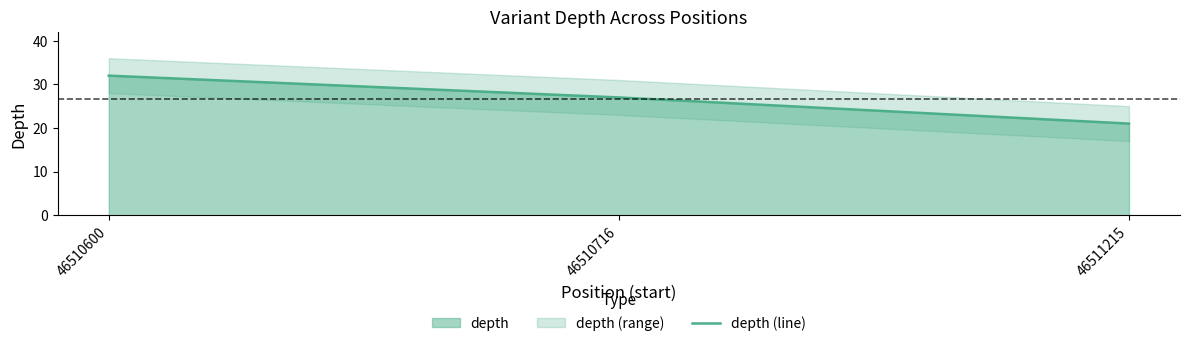

True or false: the data shows 33 at 46511215.

False